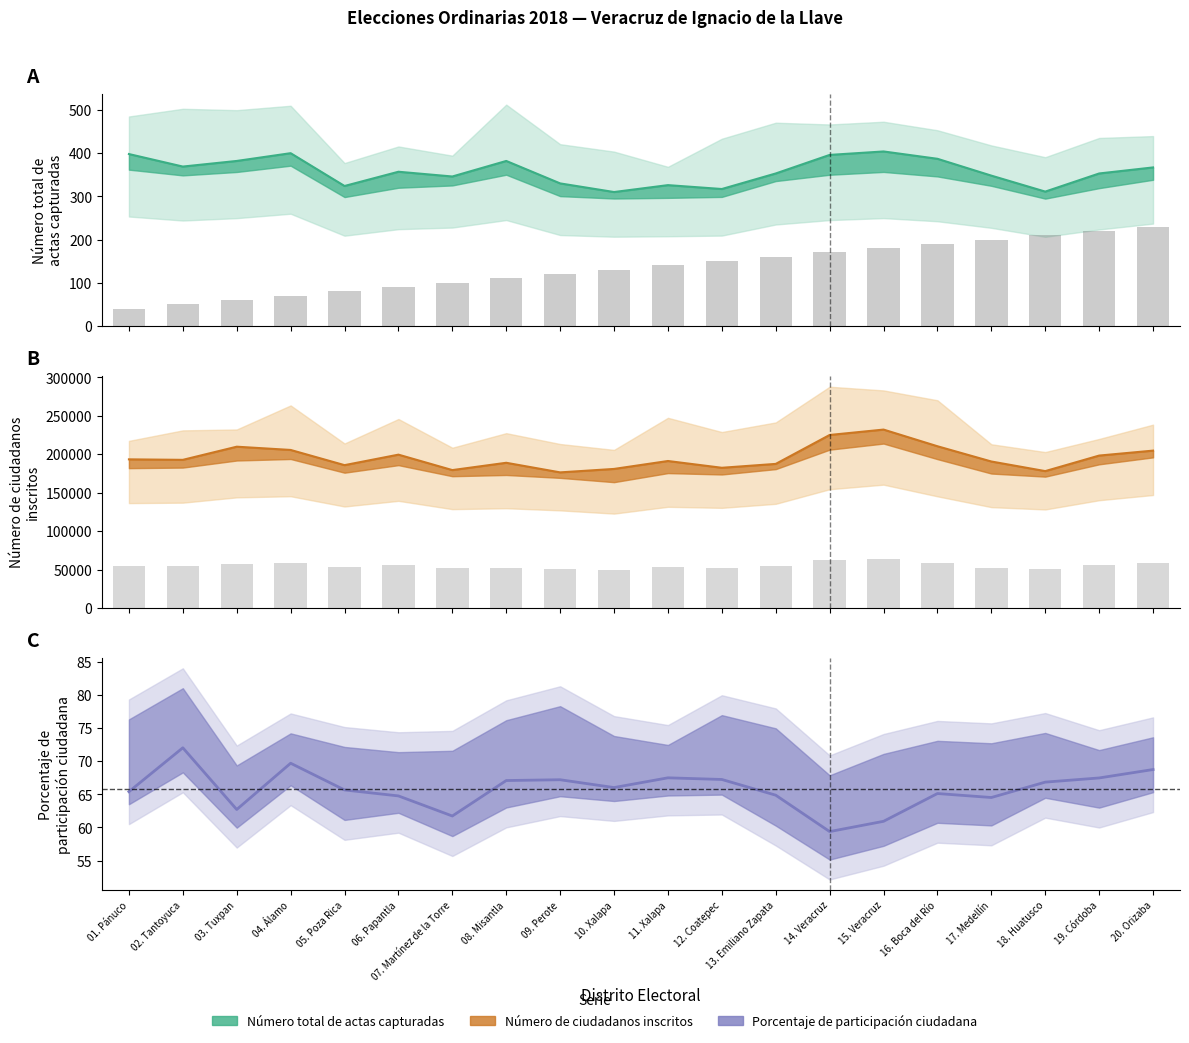

List the labels in order of value, largest first.

20. Orizaba, 19. Córdoba, 18. Huatusco, 17. Medellín, 16. Boca del Río, 15. Veracruz, 14. Veracruz, 13. Emiliano Zapata, 12. Coatepec, 11. Xalapa, 10. Xalapa, 09. Perote, 08. Misantla, 07. Martínez de la Torre, 06. Papantla, 05. Poza Rica, 04. Álamo, 03. Tuxpan, 02. Tantoyuca, 01. Pánuco